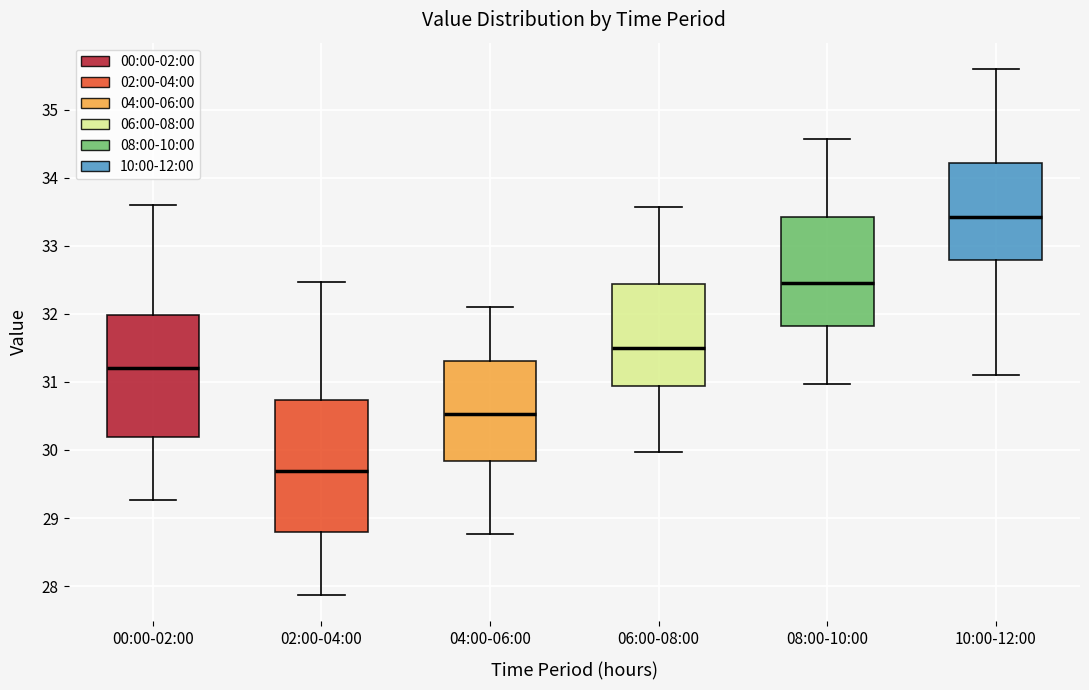

Which box is the tallest, from its lower edge to its upper edge?

02:00-04:00